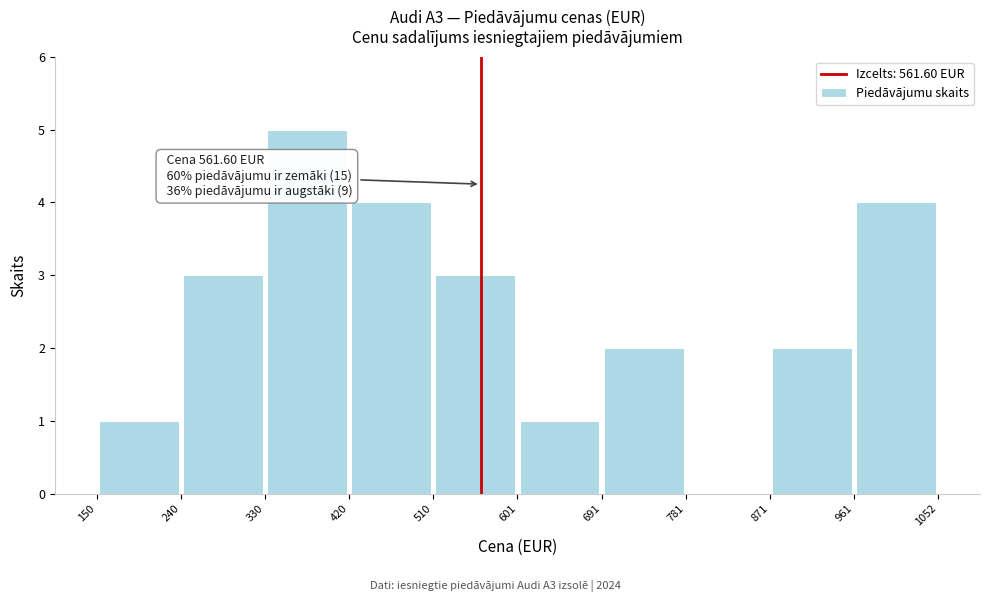

Which range on the x-axis has the tallest bar?

330 to 420